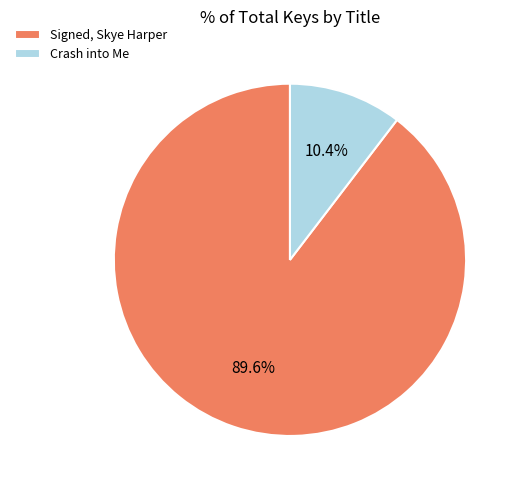

Do Crash into Me and Signed, Skye Harper together represent more than half of the pie?

Yes